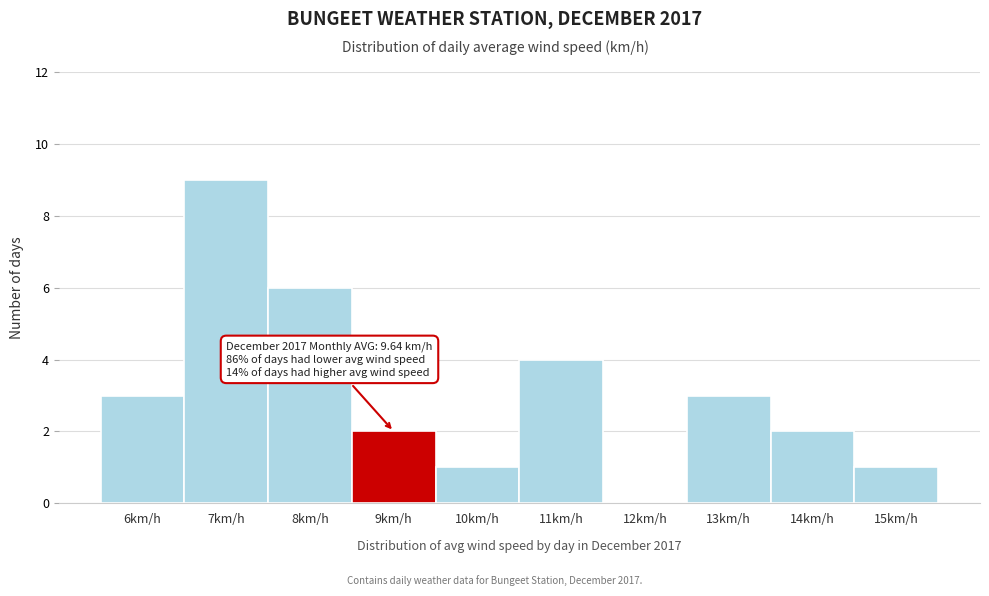

Reading left to right, extract all data points from this chart.

6km/h=3	7km/h=9	8km/h=6	9km/h=2	10km/h=1	11km/h=4	12km/h=0	13km/h=3	14km/h=2	15km/h=1